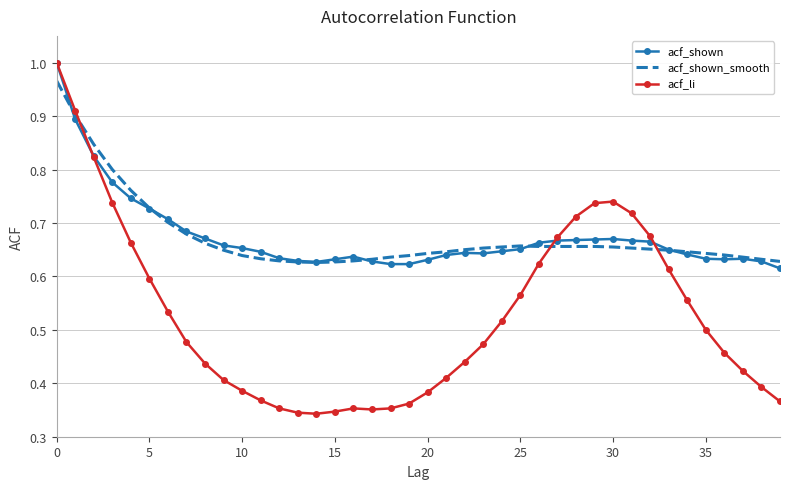

Which series has the largest range (max minus min)?

acf_li